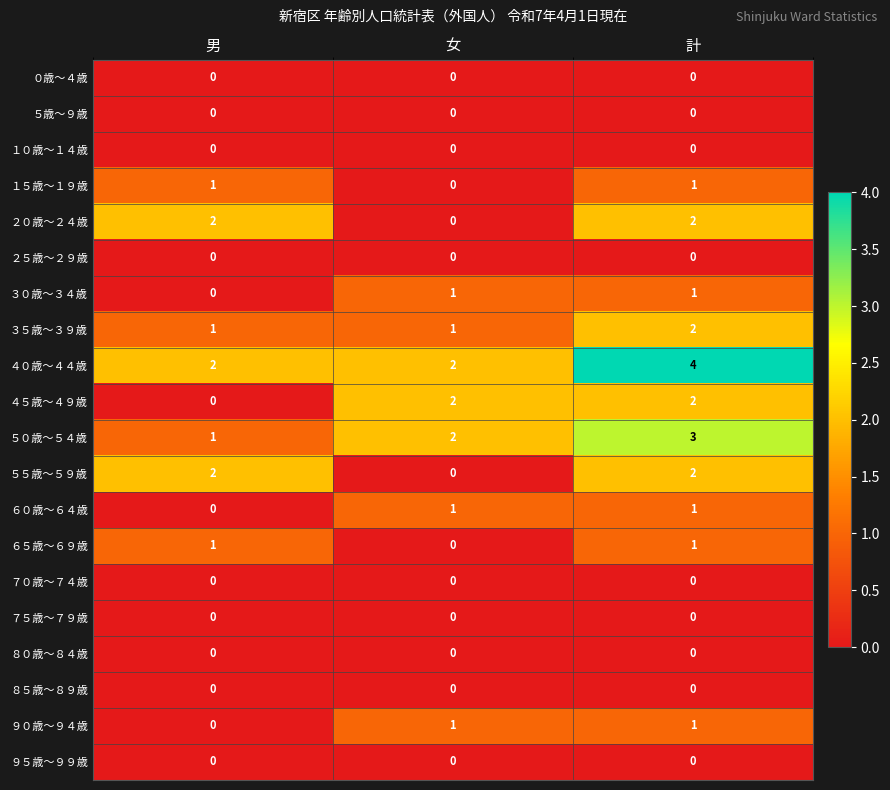

What is the sum of the ４０歳～４４歳 values at 男 and 計?

6